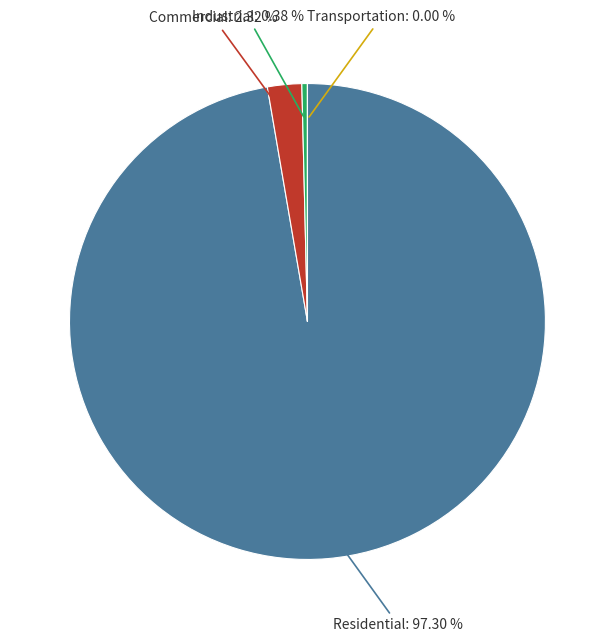

How many segments does this pie chart have?

4